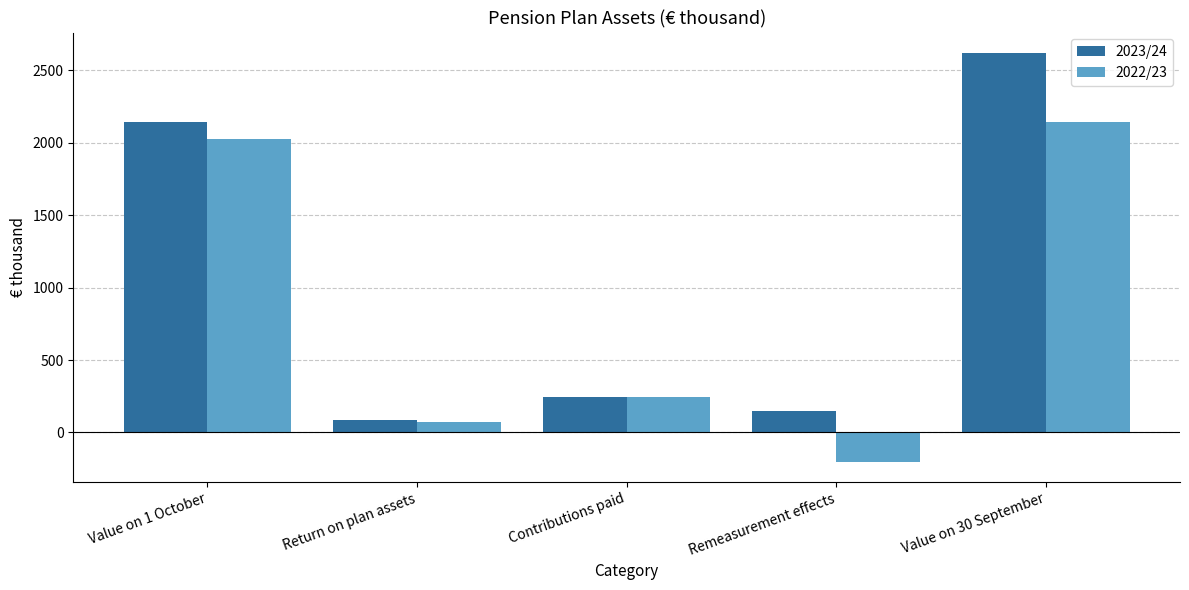

Reading left to right, what are all the values shown in this chart?

2023/24: Value on 1 October=2142	Return on plan assets=87	Contributions paid=243	Remeasurement effects=149	Value on 30 September=2621
2022/23: Value on 1 October=2026	Return on plan assets=74	Contributions paid=243	Remeasurement effects=-201	Value on 30 September=2142